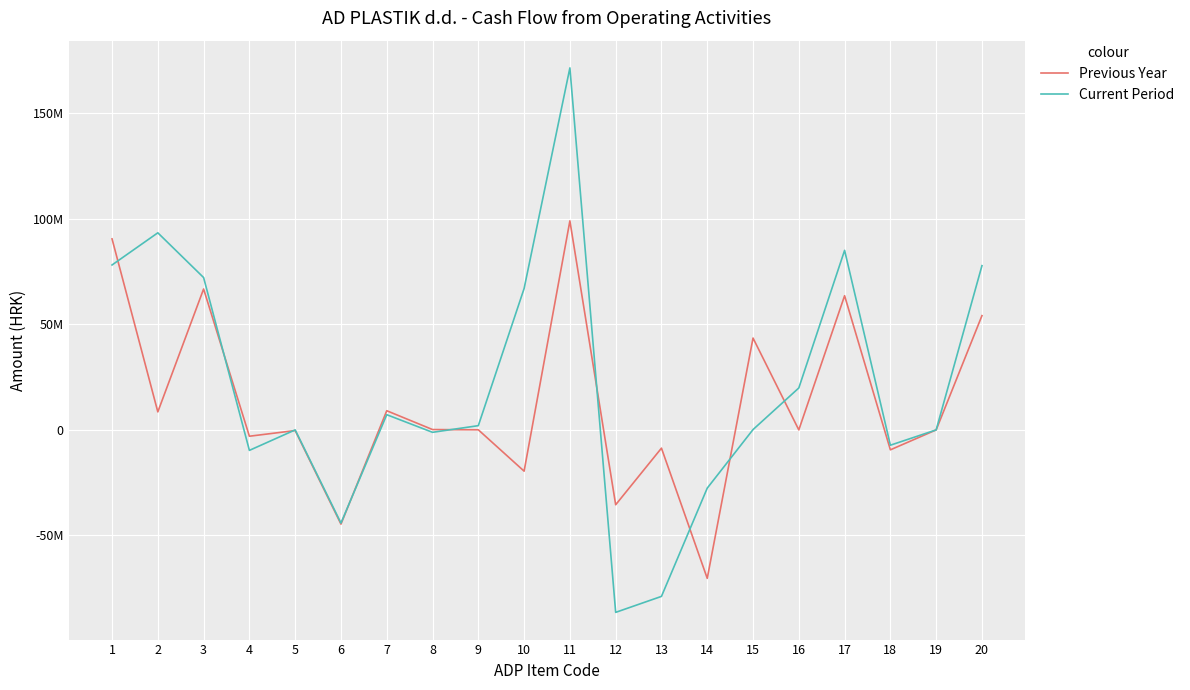

What is the sum of the Current Period values at 2 and 5?

93317446